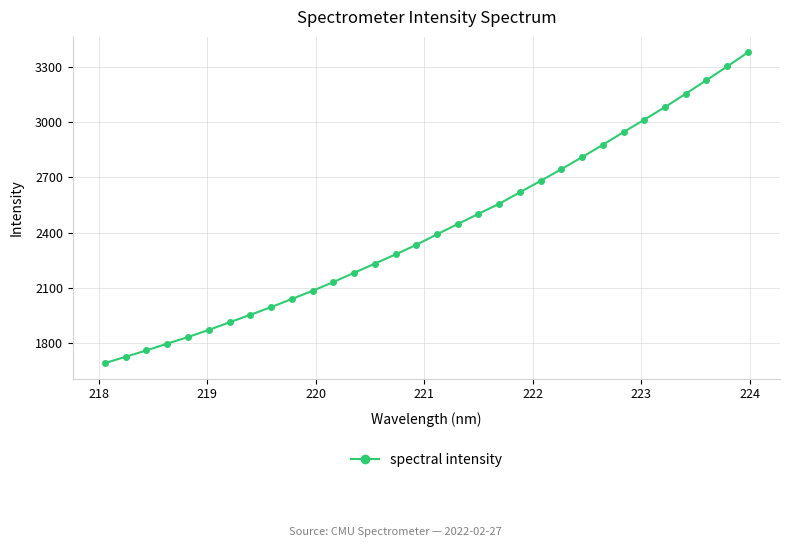

What is the value of the 23rd point from the left?

2744.0